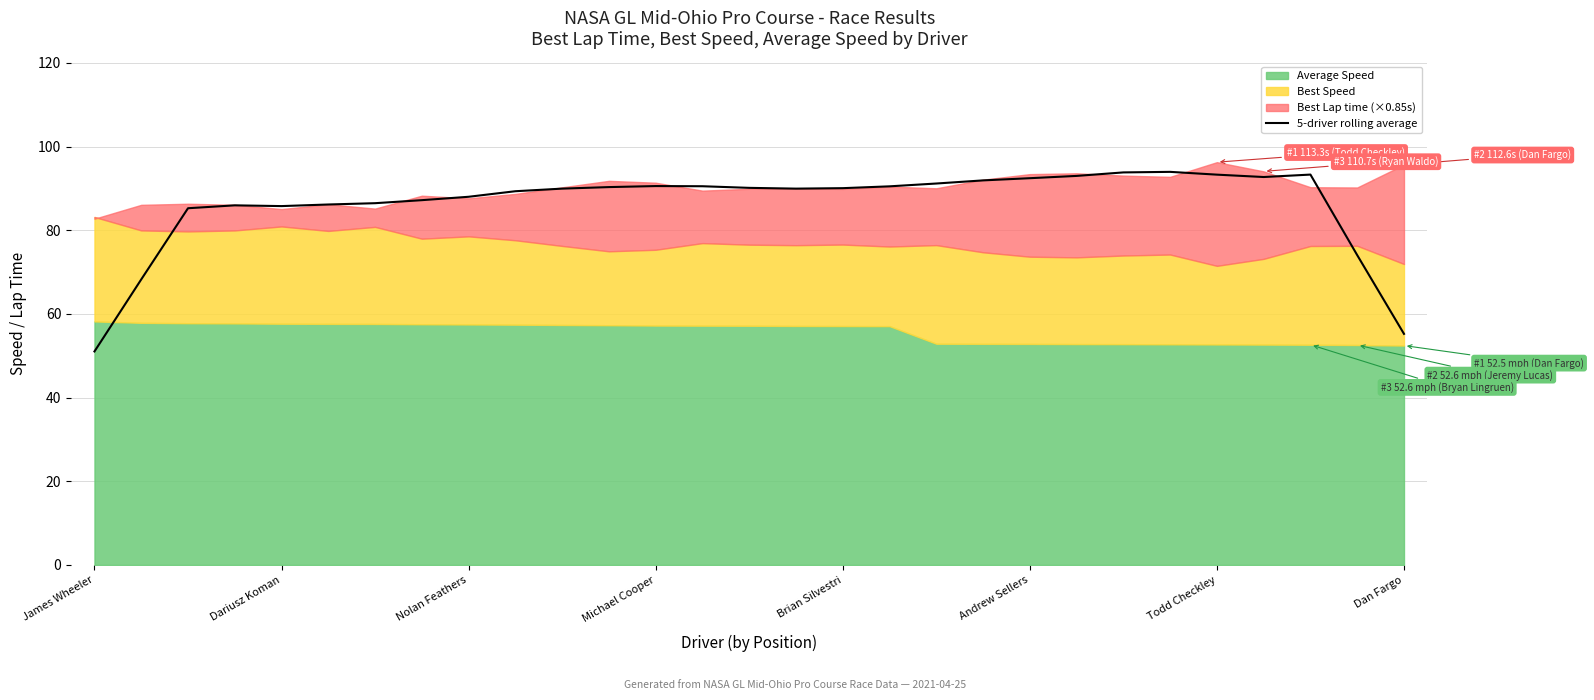

The 5-driver rolling average series shows 19.9 at Dan Fargo. True or false?

False